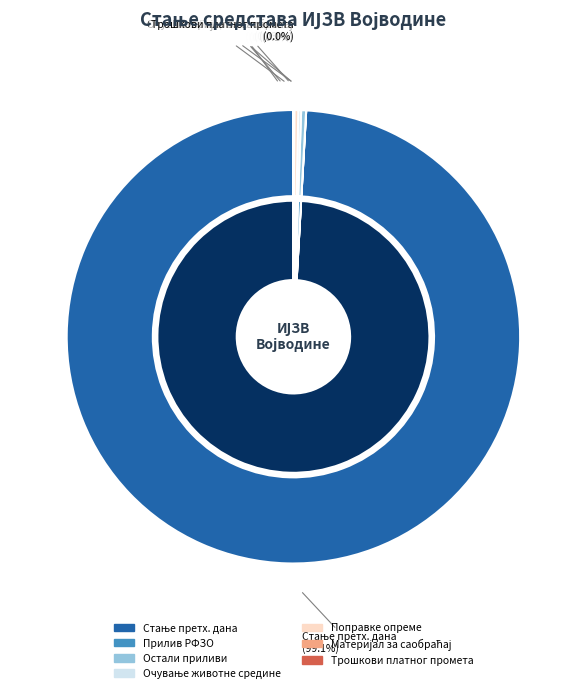

Is there a majority slice in this chart?

Yes